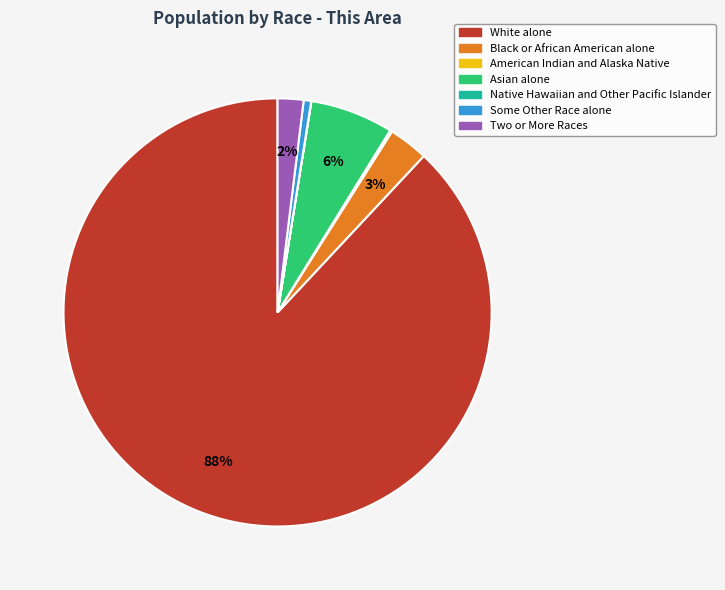

Is the sum of Asian alone and Some Other Race alone greater than half?

No